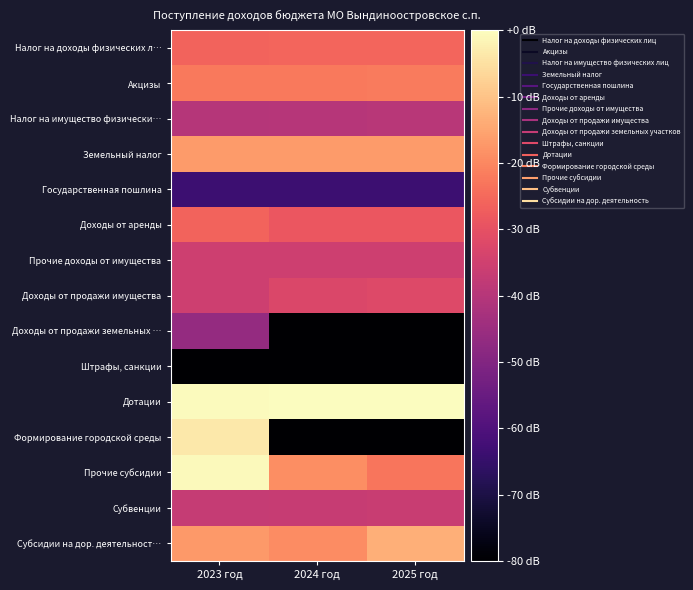

How many data points does each series have?

3